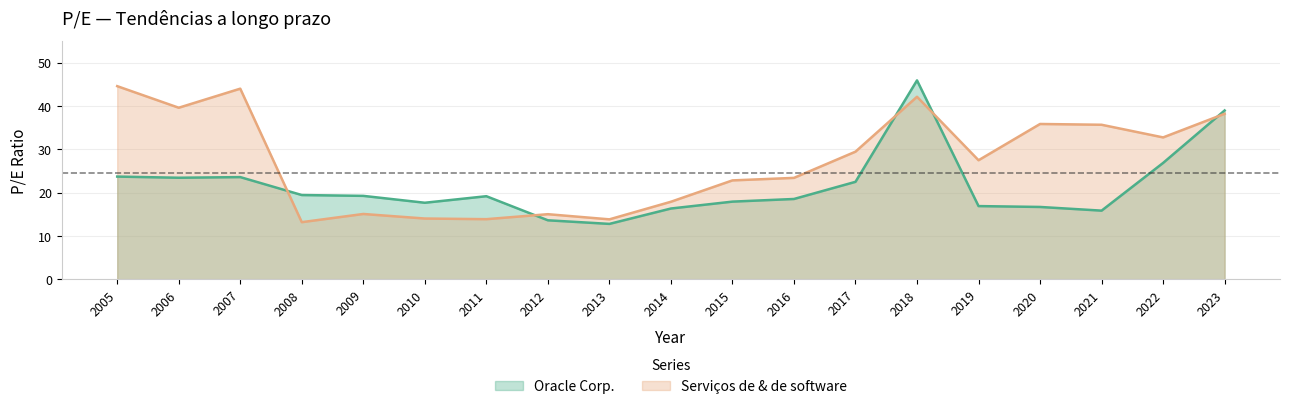

At which category does the chart reach its peak across all series?

2018